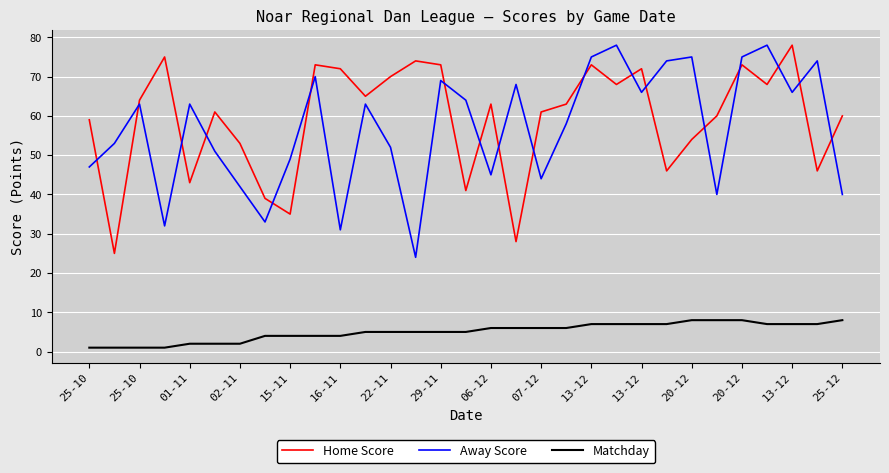

What is the maximum value shown in the chart?

78